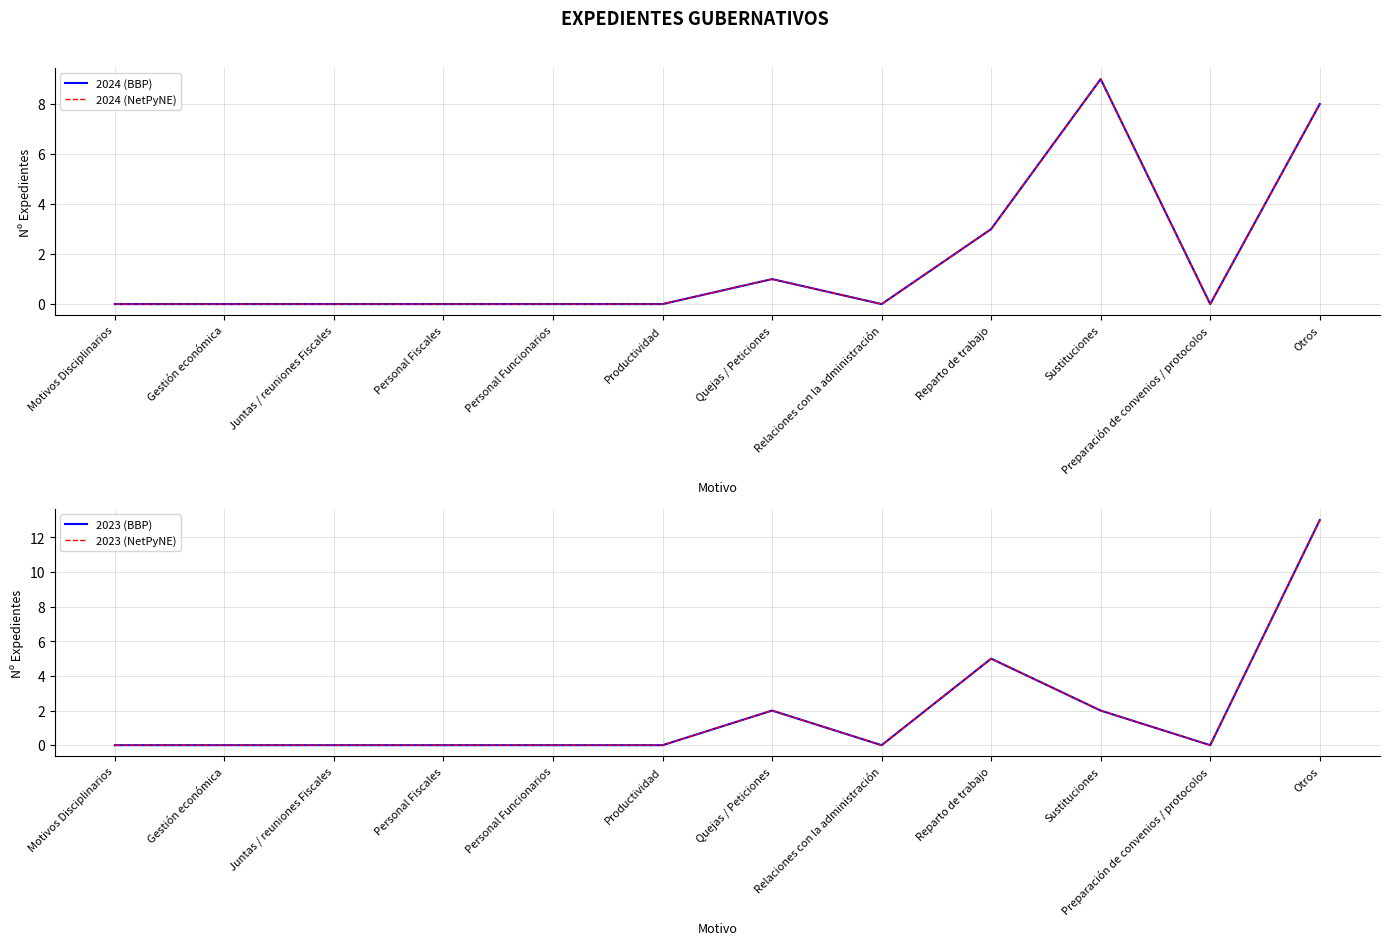

Rank the categories by 2024 (NetPyNE) value from highest to lowest.

Sustituciones, Otros, Reparto de trabajo, Quejas / Peticiones, Motivos Disciplinarios, Gestión económica, Juntas / reuniones Fiscales, Personal Fiscales, Personal Funcionarios, Productividad, Relaciones con la administración, Preparación de convenios / protocolos